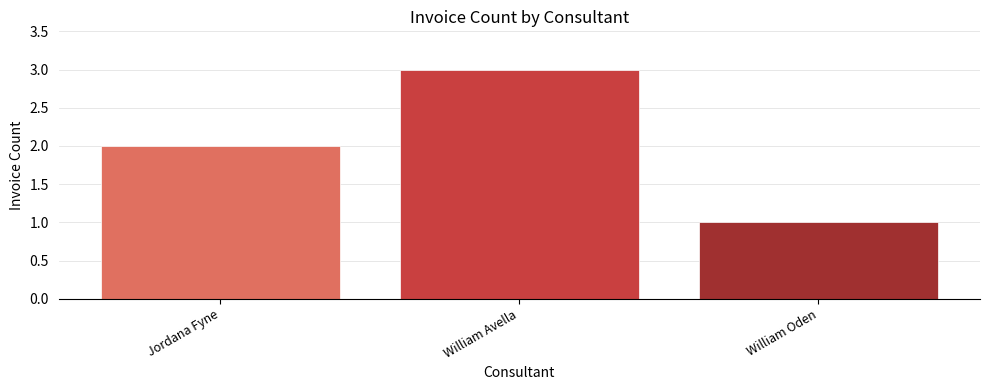

Reading right to left, transcribe all the data shown in this chart.

1	3	2